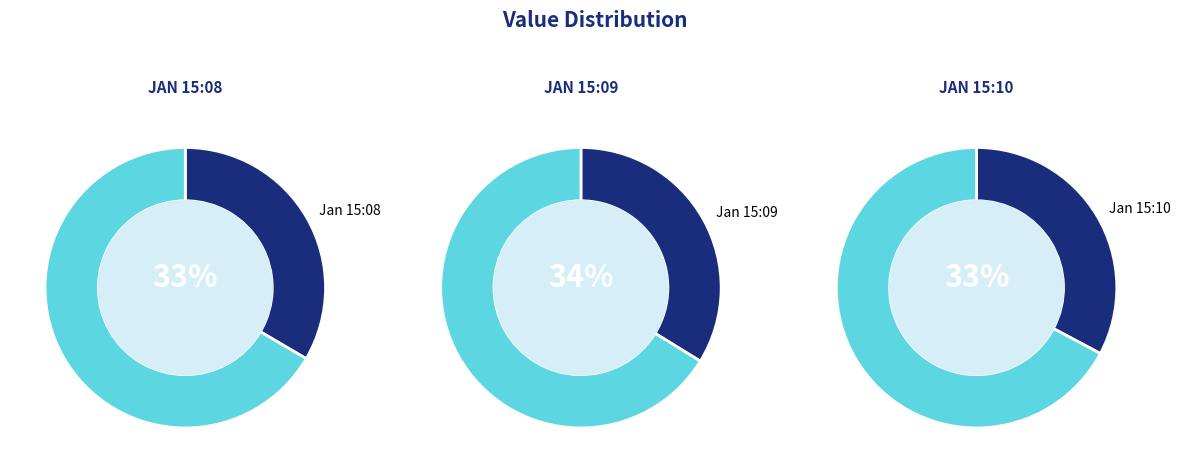

Rank the categories by value from highest to lowest.

2023-01-17T15:09:22.689Z, 2023-01-17T15:08:21.697Z, 2023-01-17T15:10:22.722Z